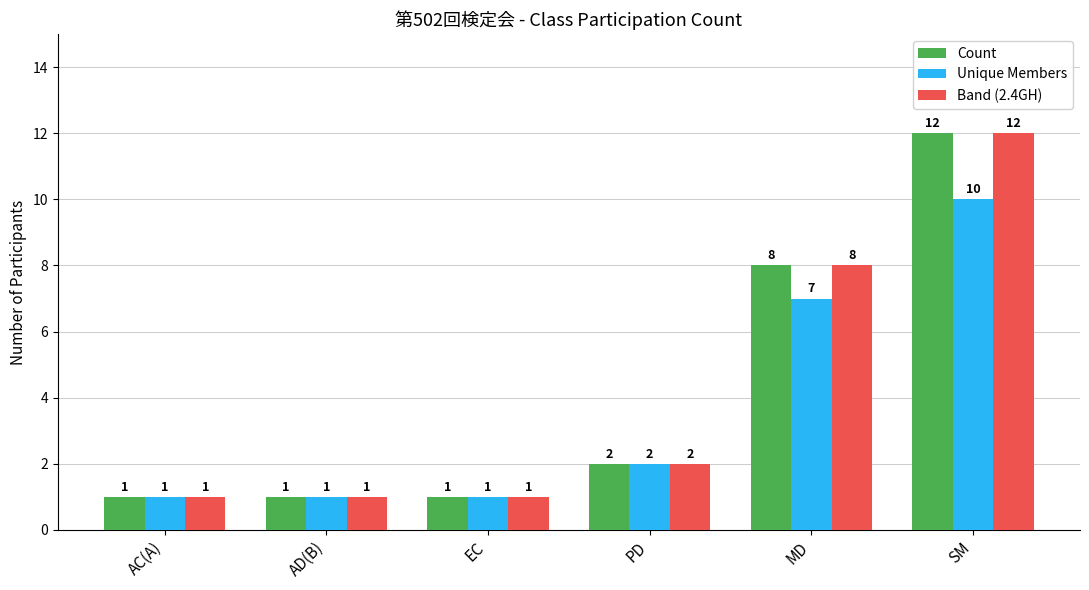

What is the label of the 2nd bar from the left?

AD(B)